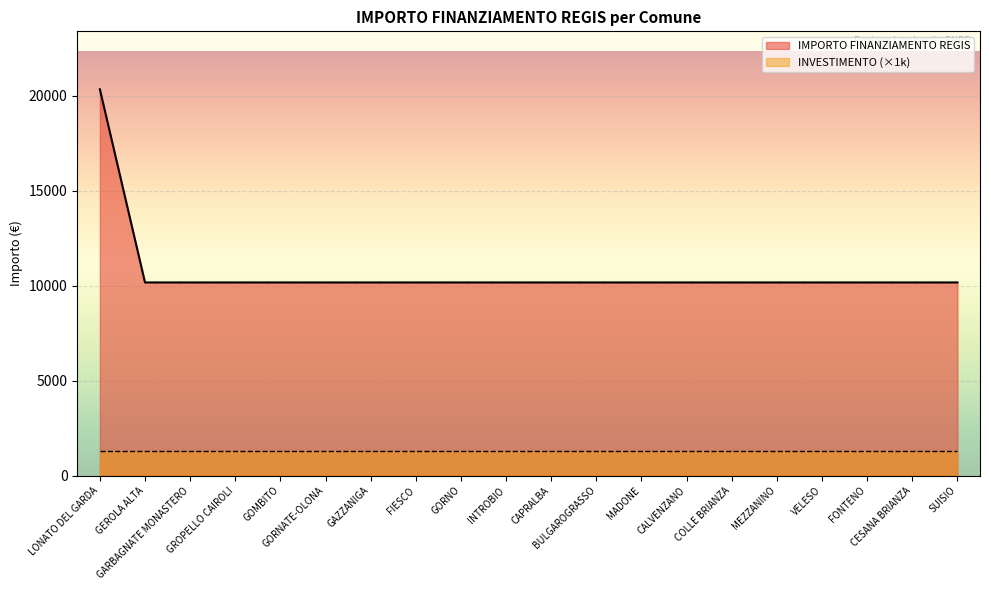

The chart shows a value of 10172 at FONTENO. True or false?

True